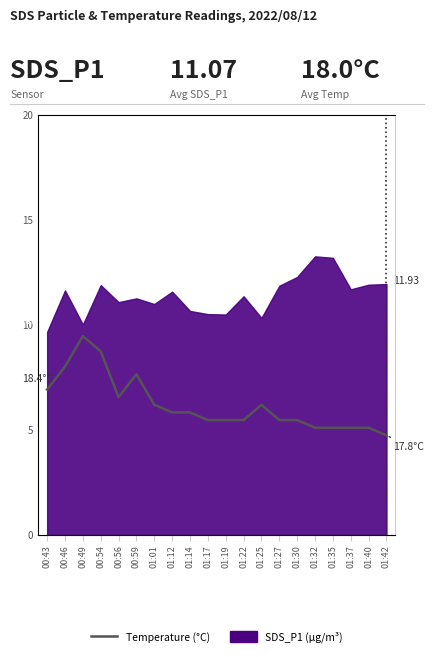

How many lines are shown in the chart?

1